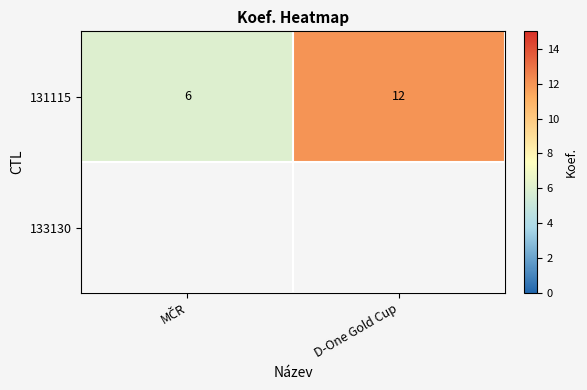

What is the difference between the maximum and minimum values?

6